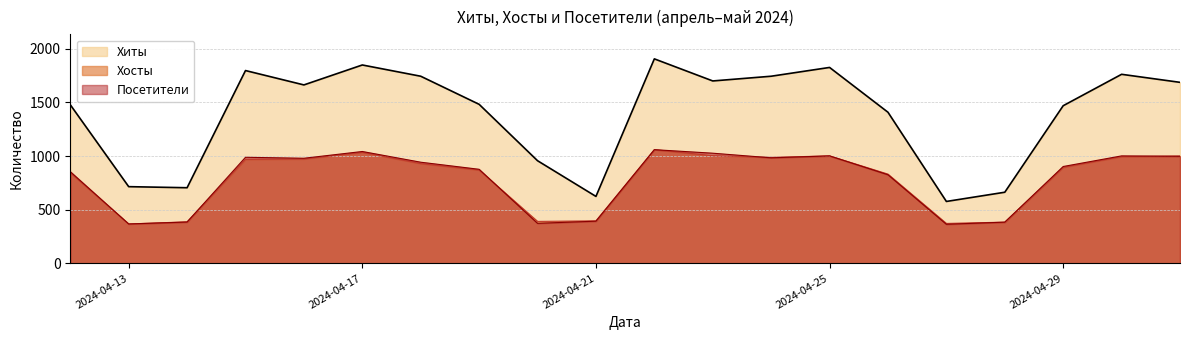

Which series has the widest spread of values?

Хиты